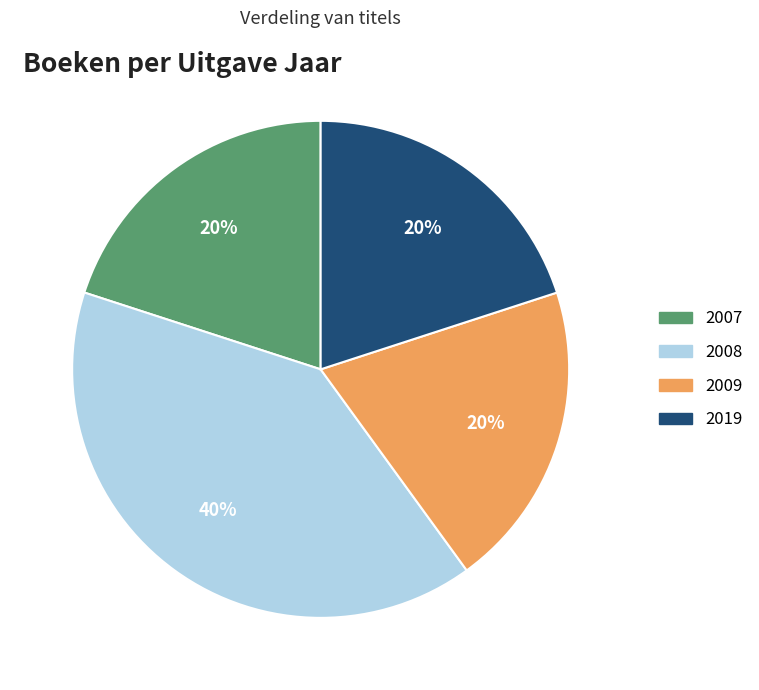

How many slices are in this pie chart?

4